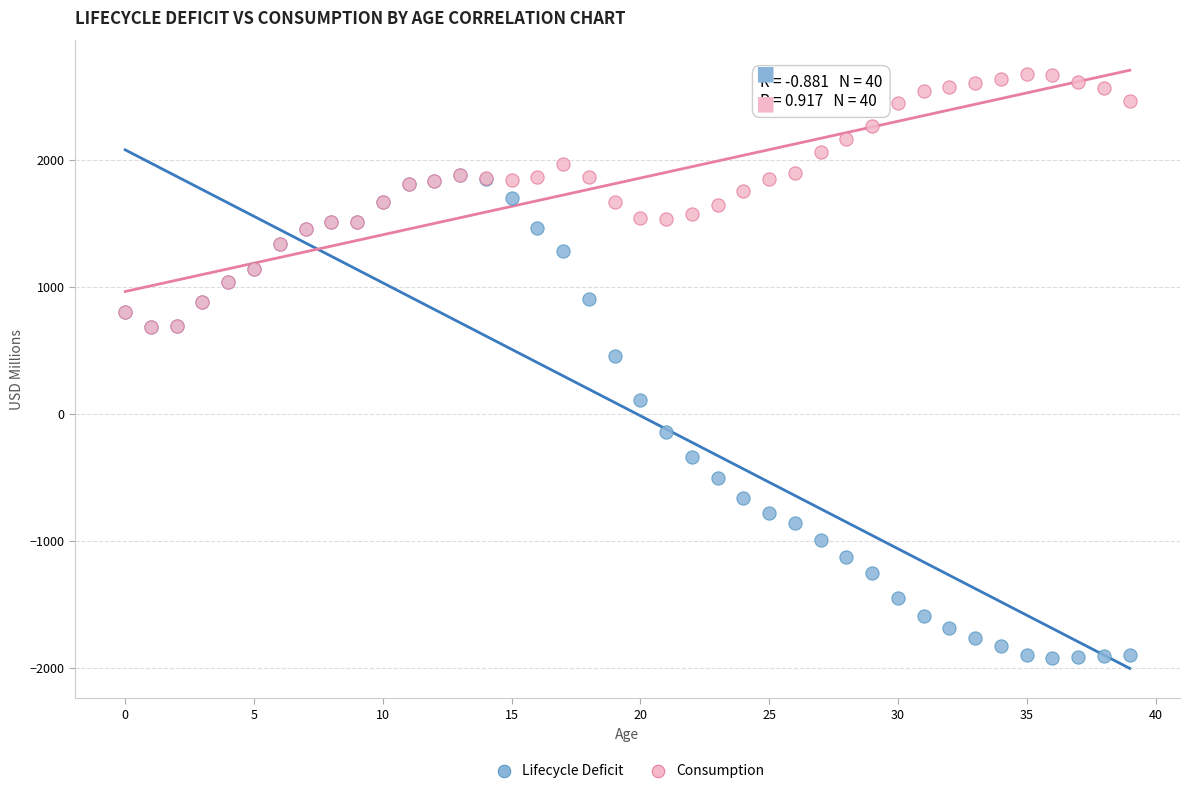

Which series contains the lowest Y value?

Lifecycle Deficit